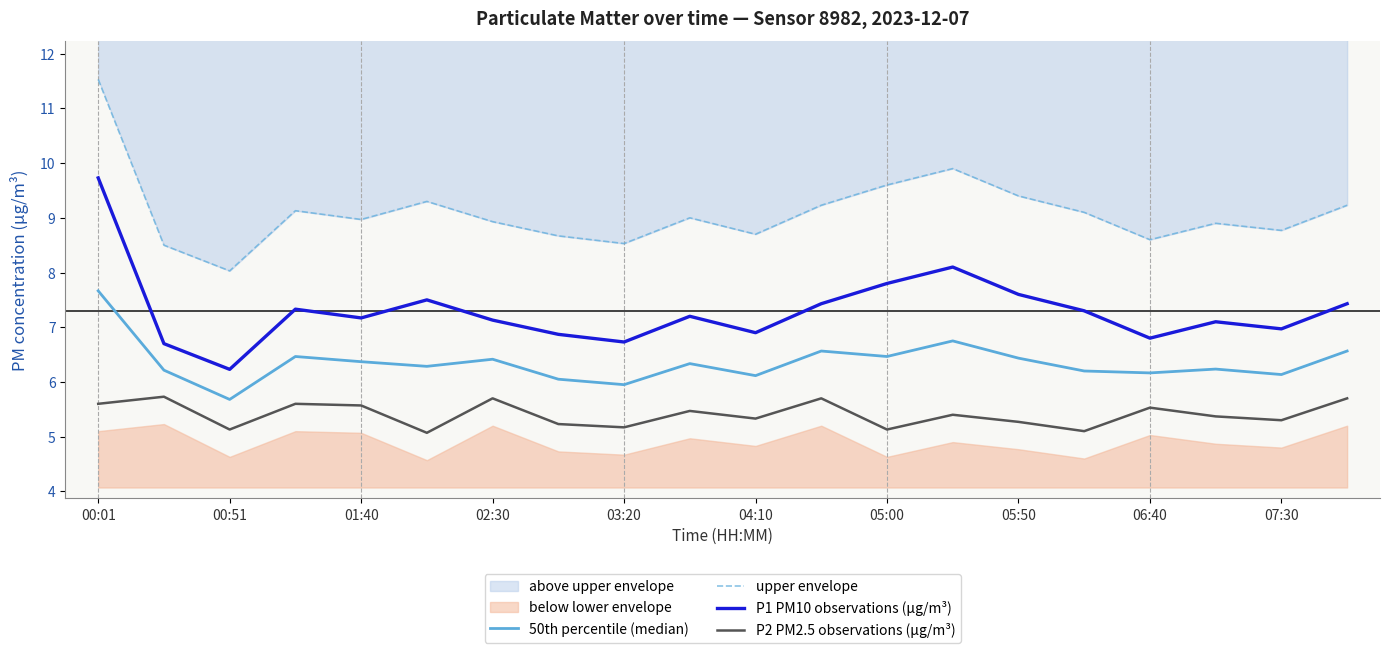

What is the difference between the highest and lowest values at 15?

4.0